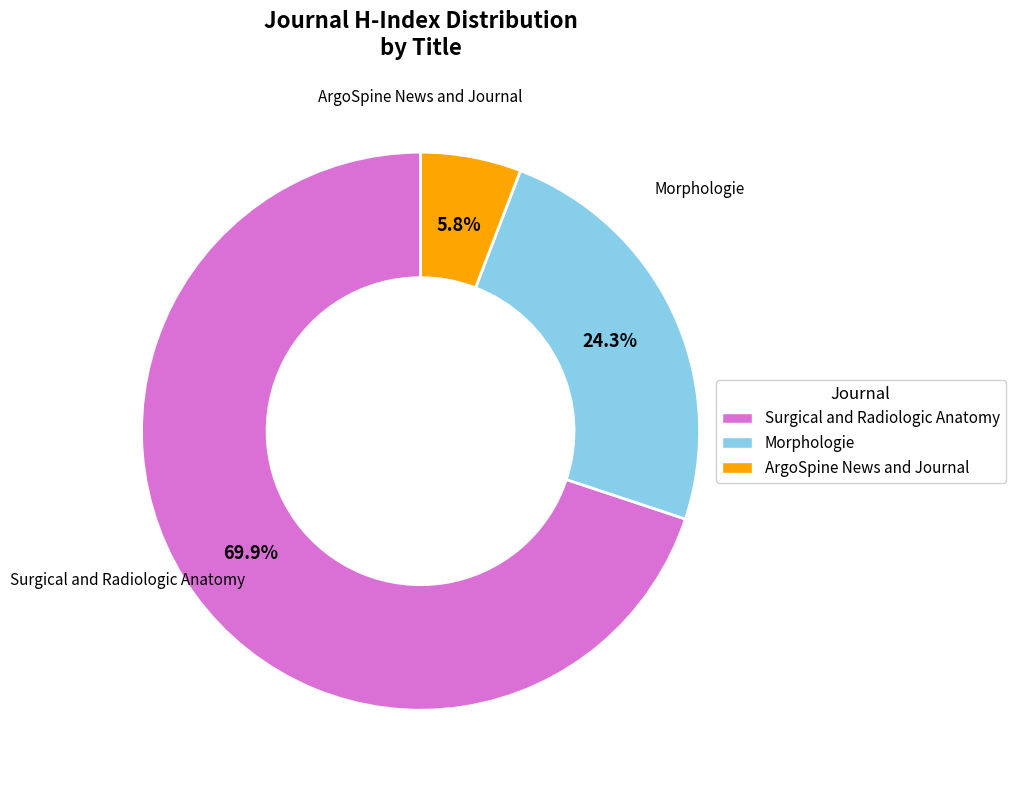

What portion of the pie excludes Morphologie?

75.7%